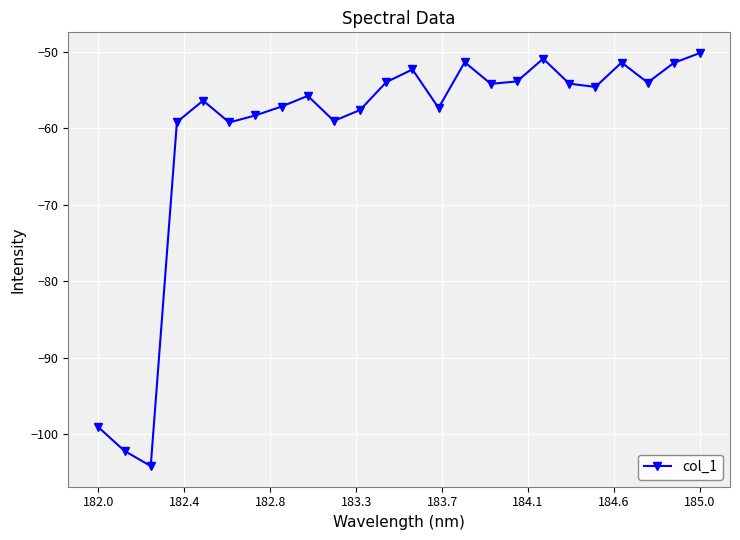

What is the smallest value displayed?

-104.1